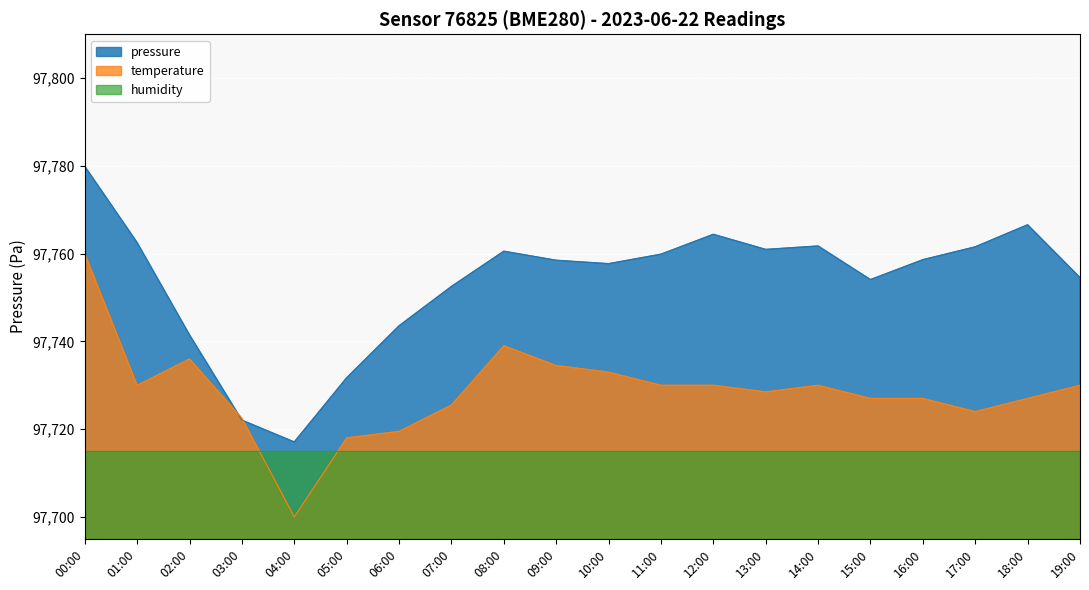

At which label does pressure reach its peak?

00:00